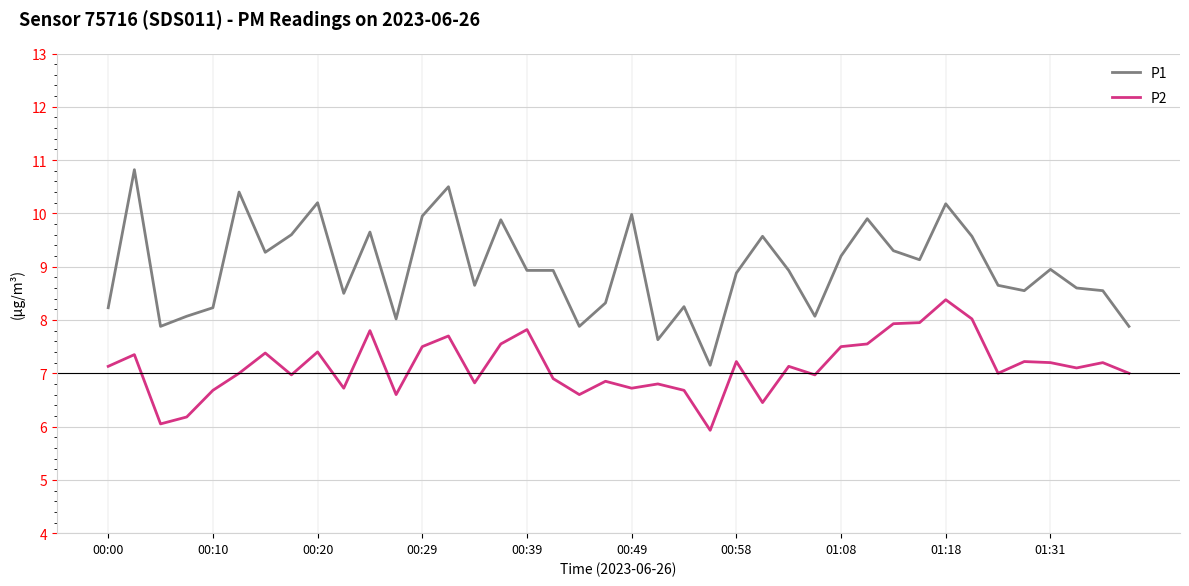

Which series has the widest spread of values?

P1